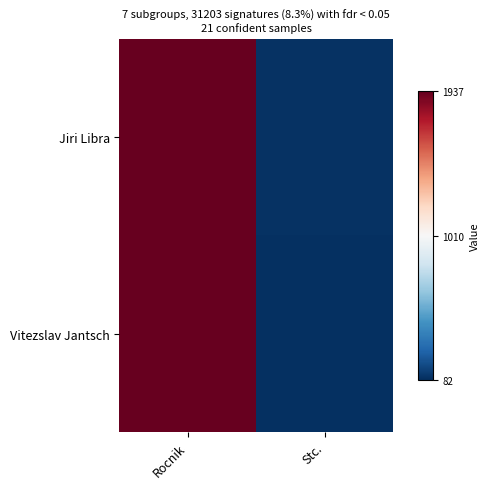

What is the minimum value shown in the chart?

82